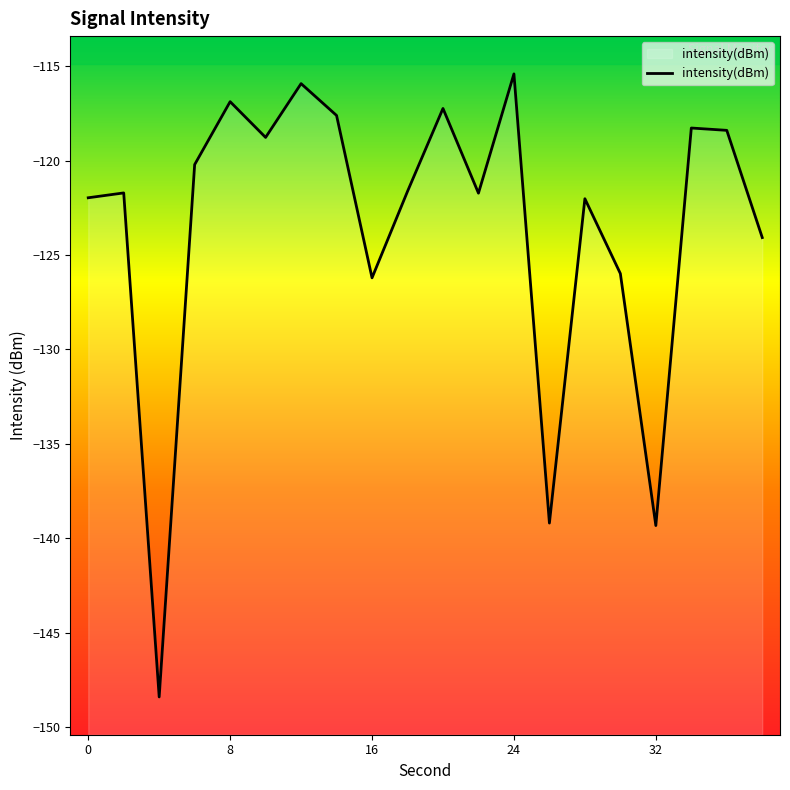

The value at 0 is -122.0. True or false?

True